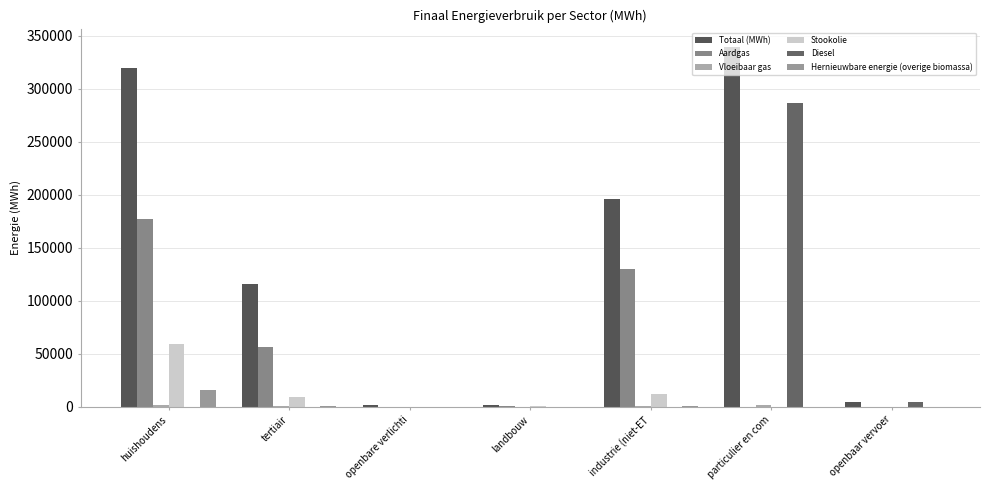

At which category is the sum across all series the highest?

particulier en com